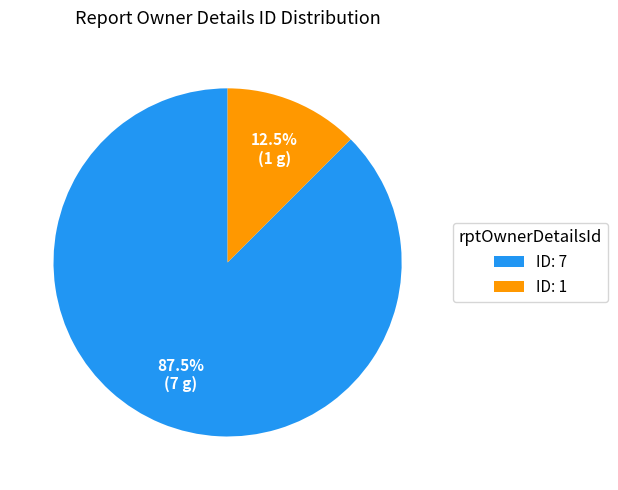

How many segments does this pie chart have?

2